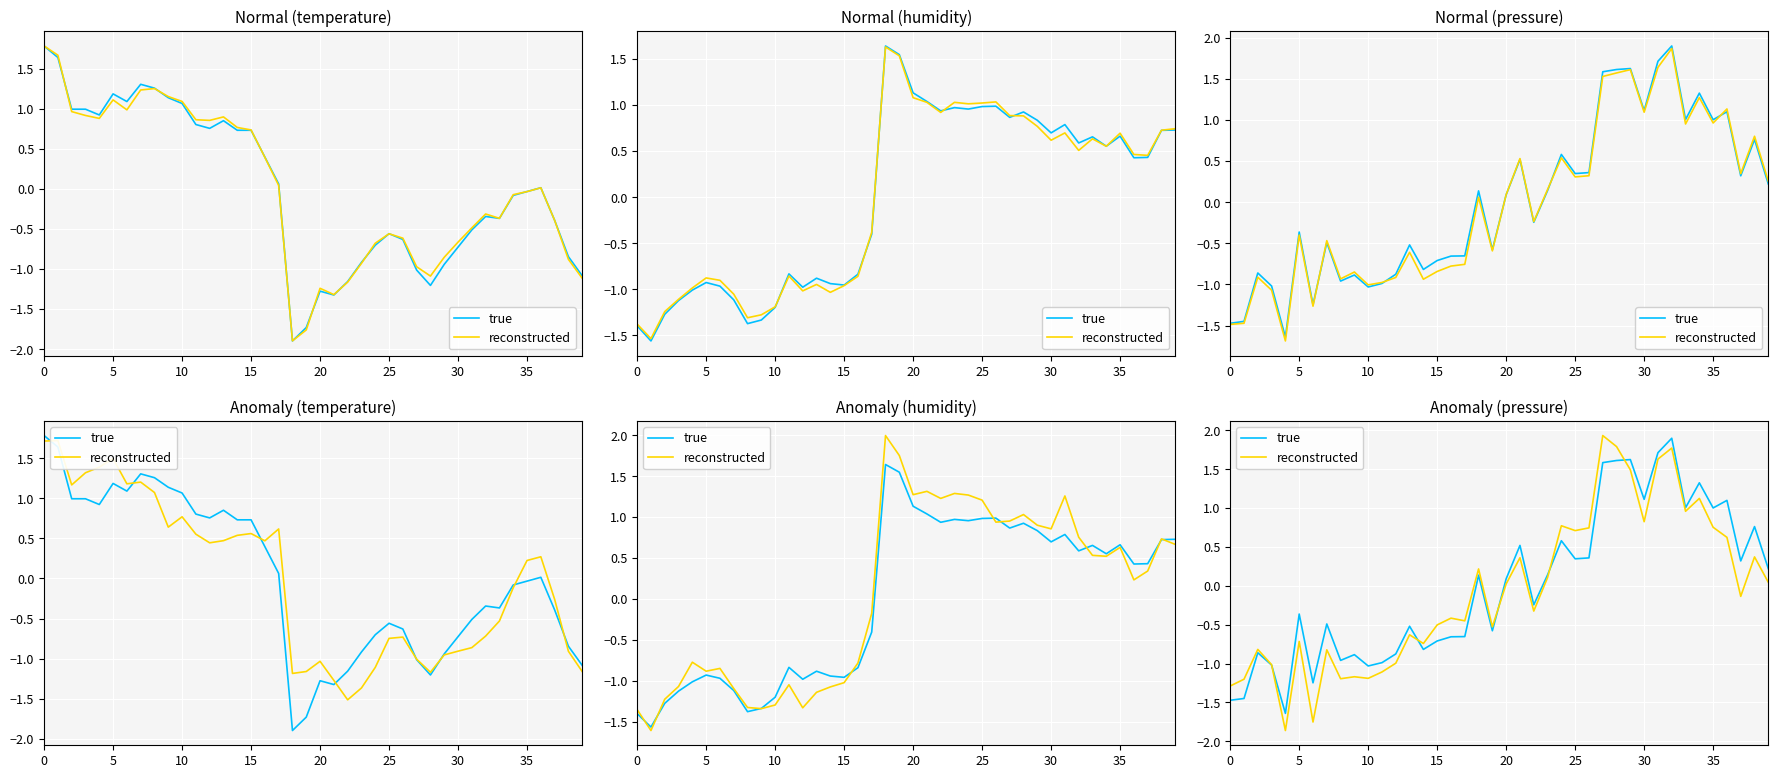

True or false: reconstructed and true intersect in this chart.

True